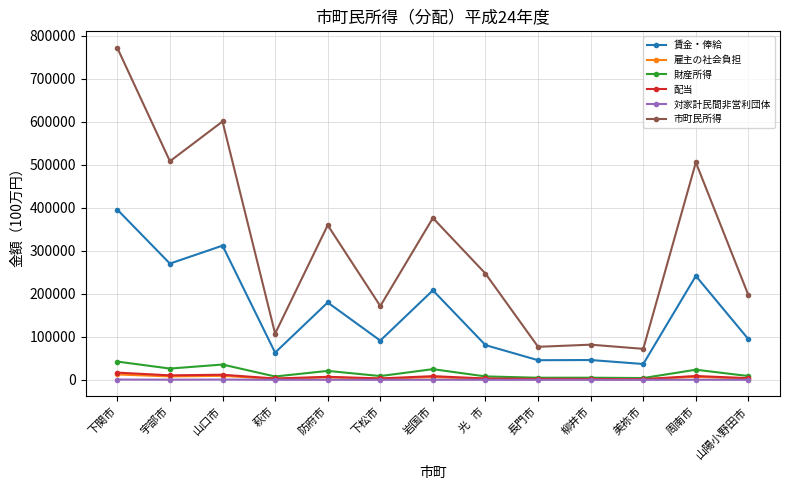

What is the difference between the 市町民所得 values at 宇部市 and 下関市?

263241